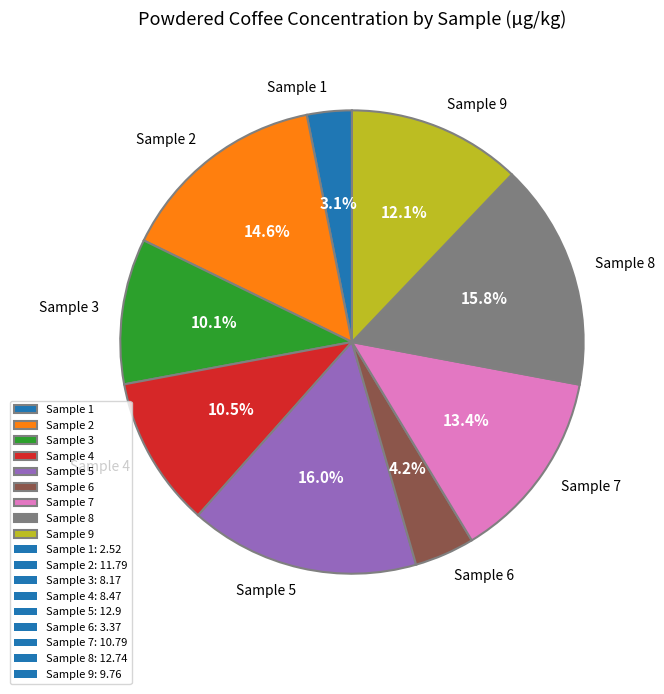

Approximately how many times larger is the value at Sample 8 compared to Sample 2?

1.1